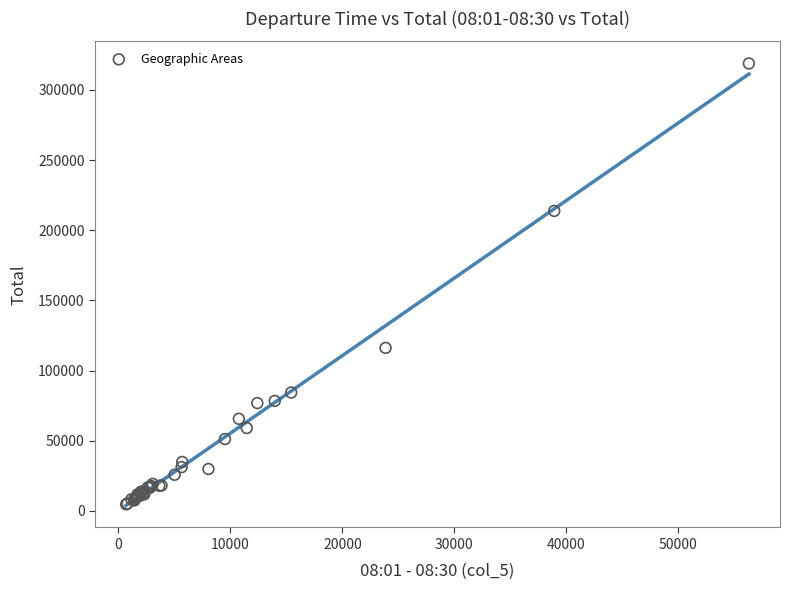

What Y value in the scatter plot is closest to 161751?

116149